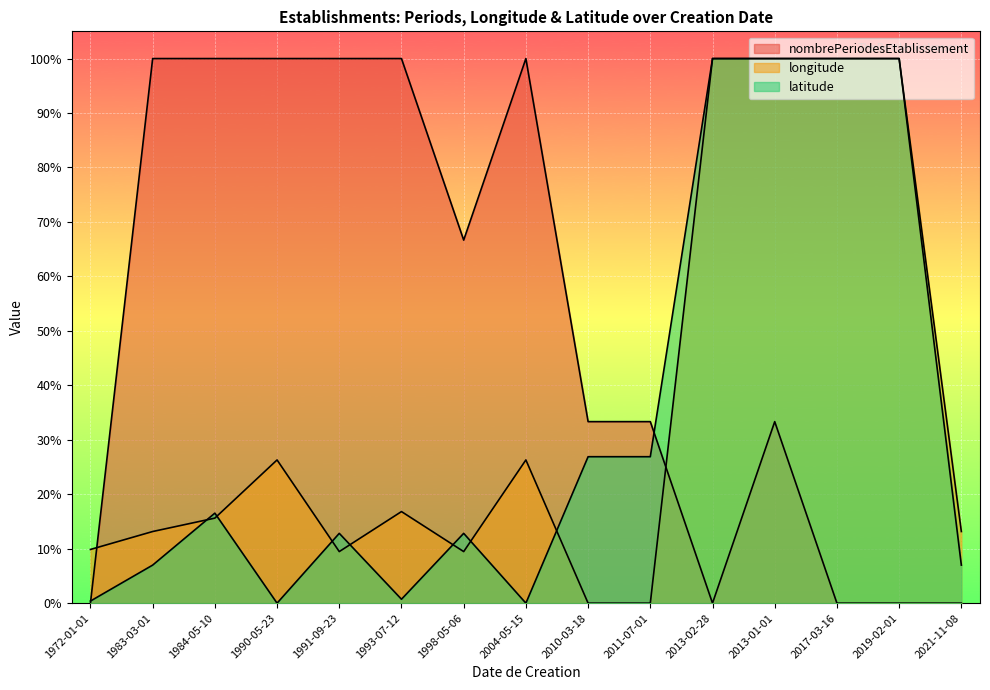

Is the value of longitude at 2004-05-15 greater than the value of nombrePeriodesEtablissement at 2004-05-15?

No